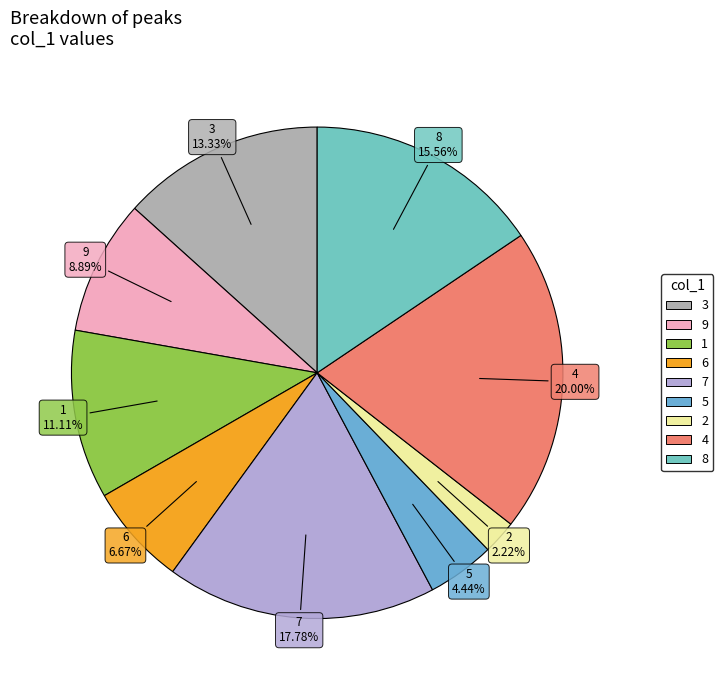

Is there a majority slice in this chart?

No